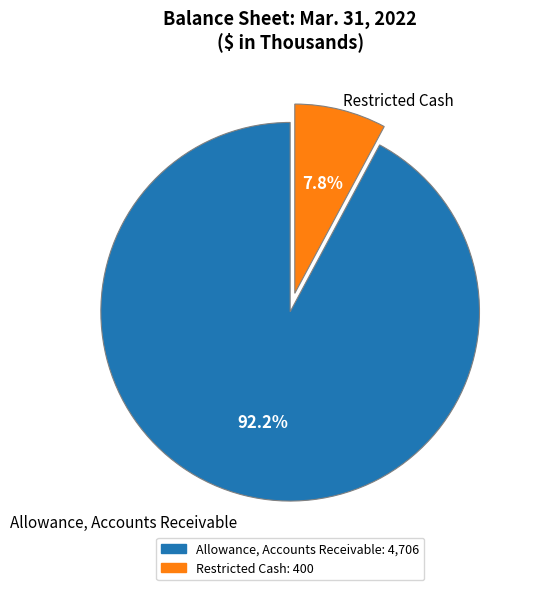

Does any single category account for the majority?

Yes